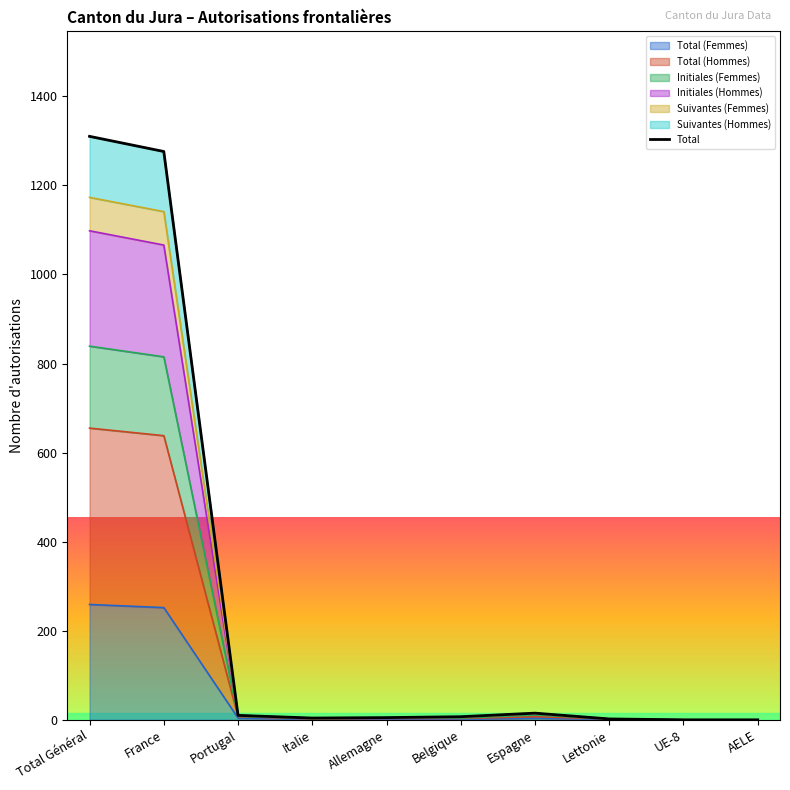

List the labels in order of value, smallest first.

UE-8, AELE, Lettonie, Italie, Allemagne, Belgique, Portugal, Espagne, France, Total Général